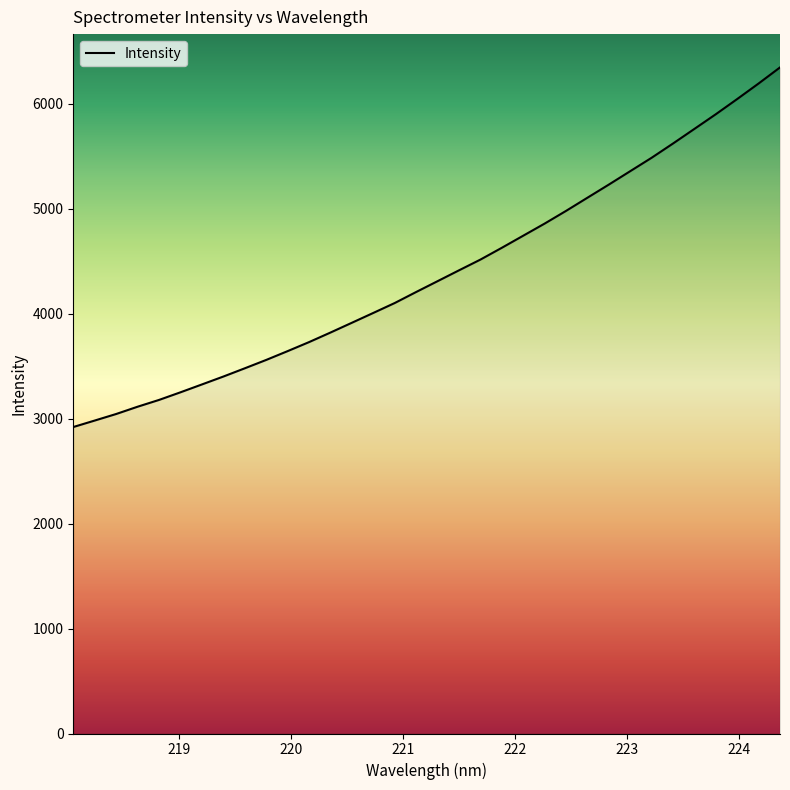

What is the smallest value displayed?

2919.8